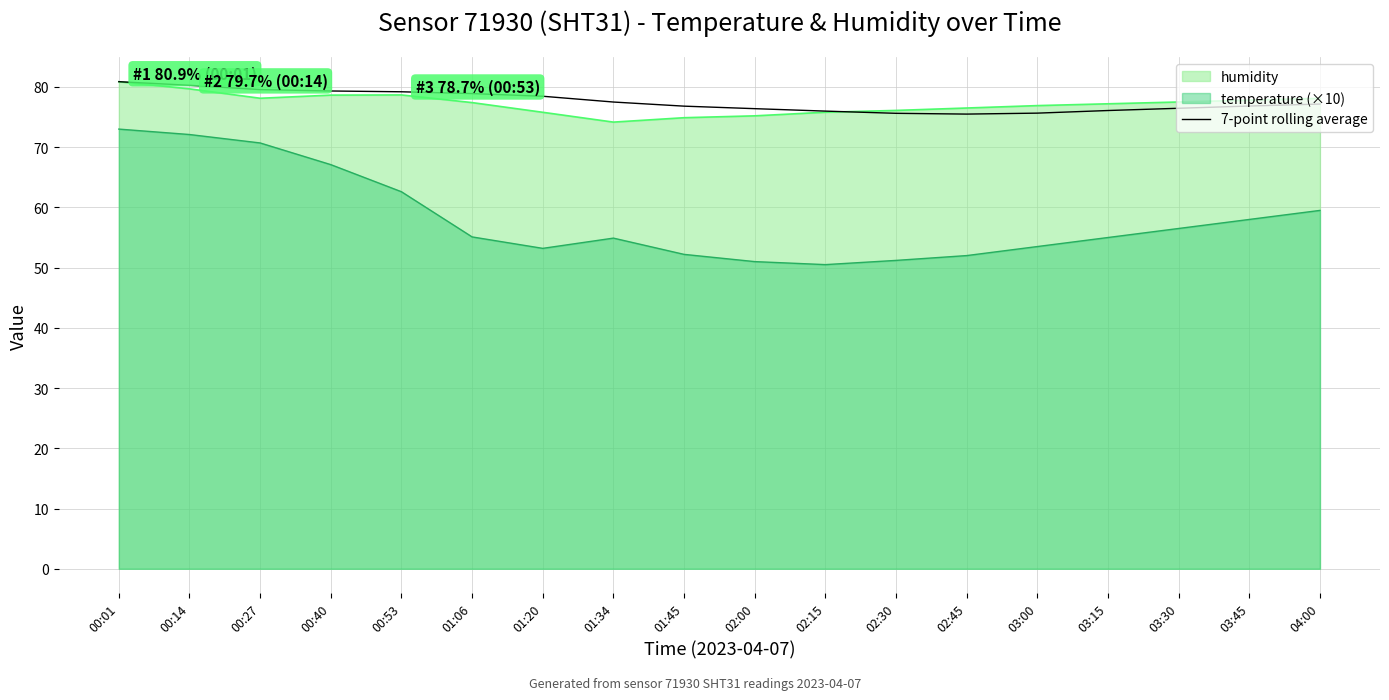

Which series has the widest spread of values?

temperature (×10)